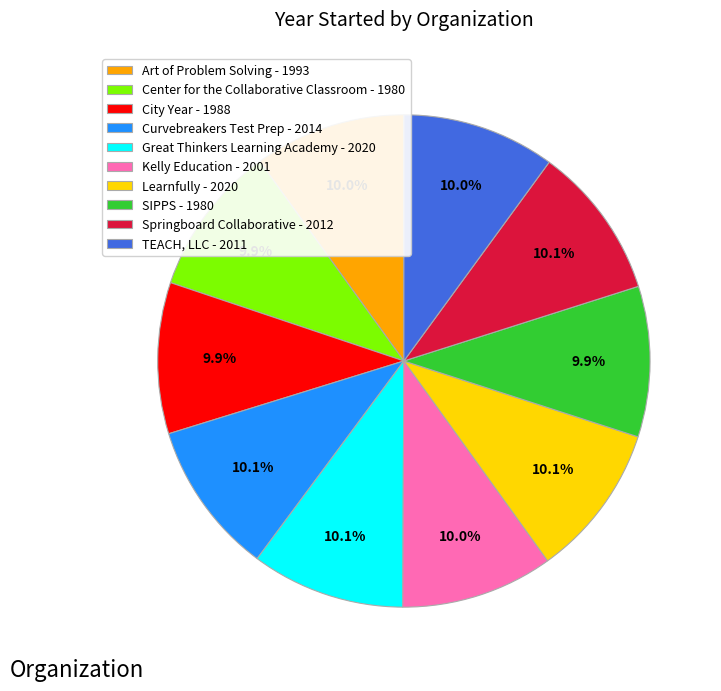

What is the ratio of the value at Art of Problem Solving - 1993 to the value at Kelly Education - 2001?

1.0